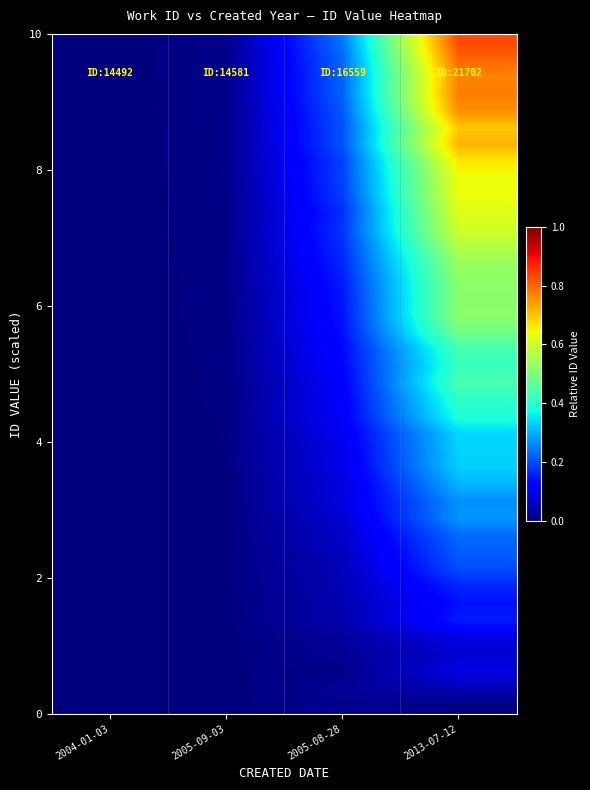

At which category is the sum across all series the highest?

2013-07-12